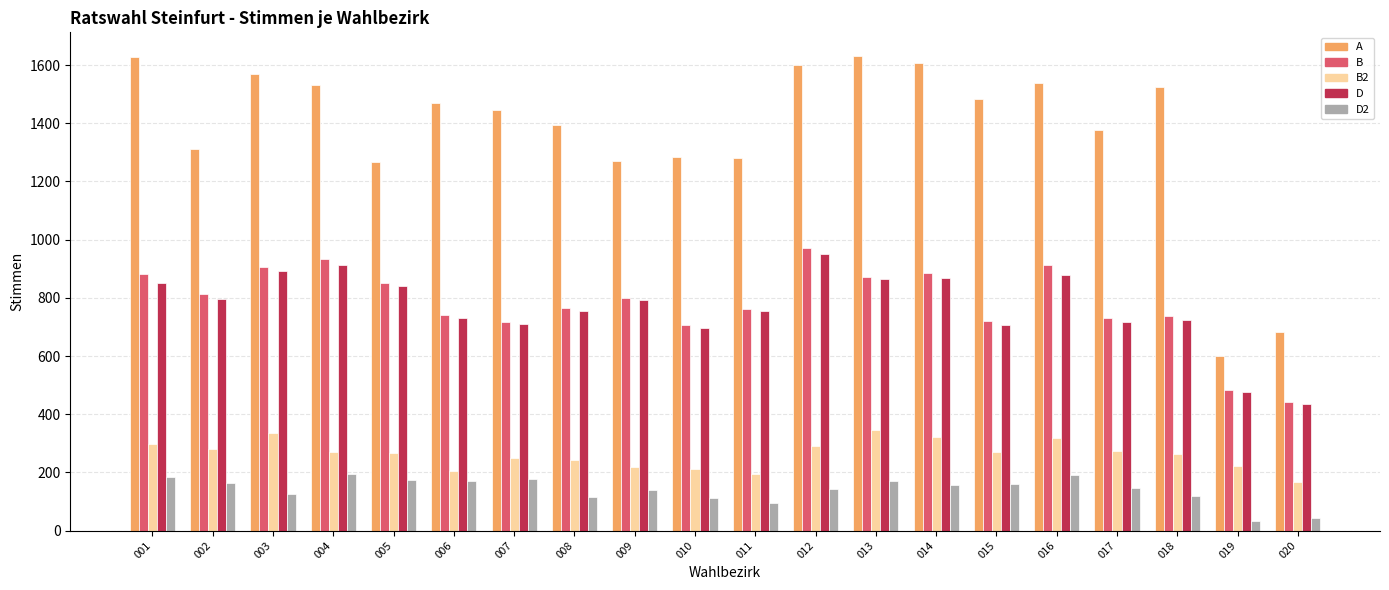

How many series are shown in this chart?

5